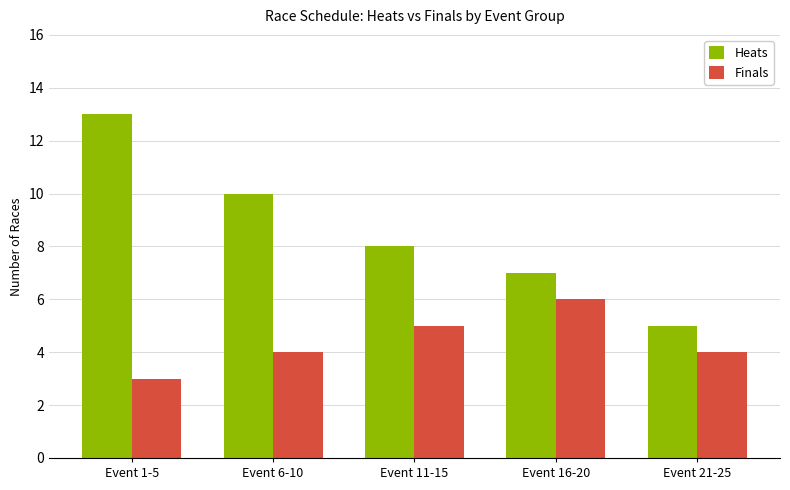

What is the difference between the maximum and minimum values in the Finals series?

3